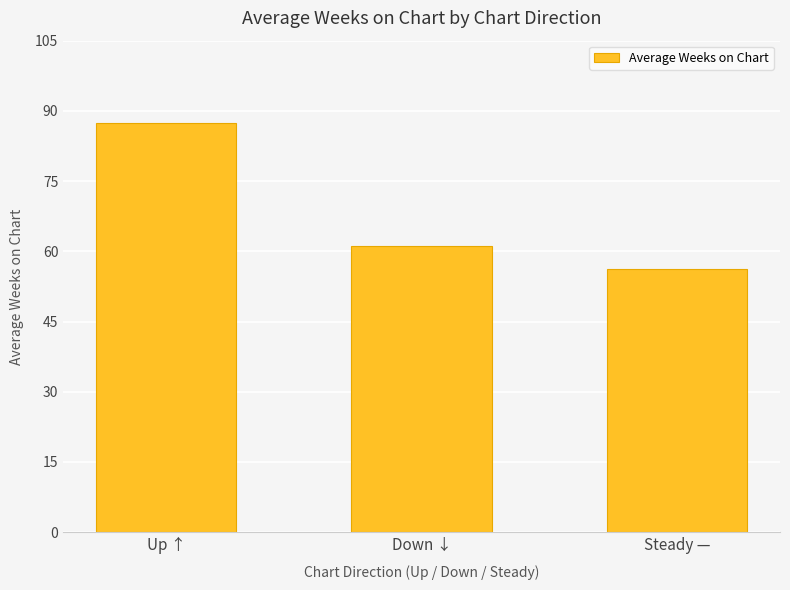

The value at Up ↑ is 121.6. True or false?

False